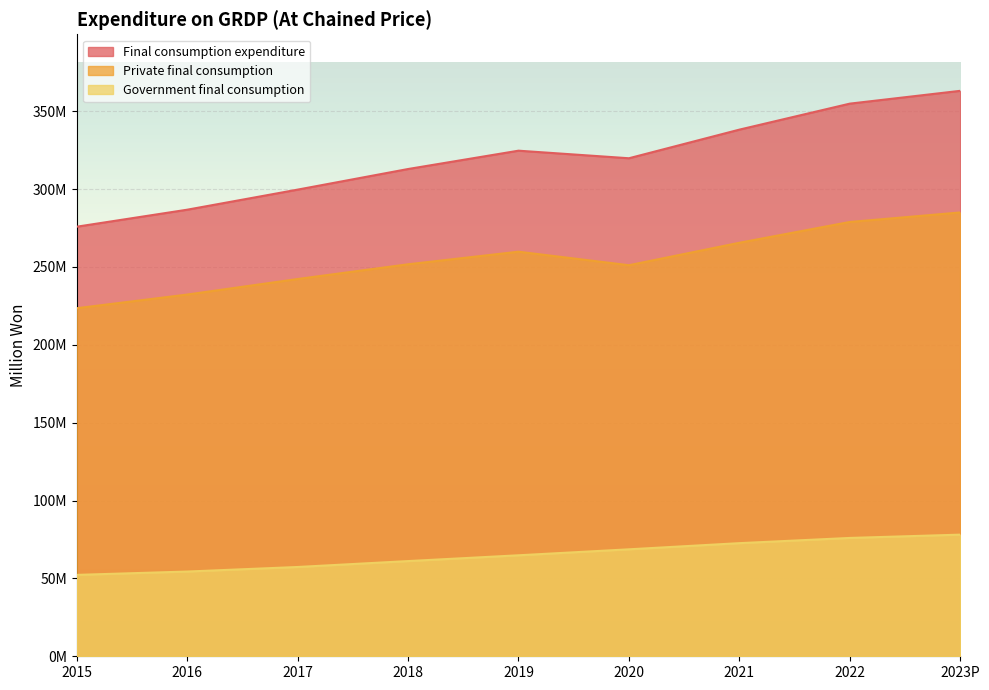

Which category has the highest value in the Government final consumption series?

2023P